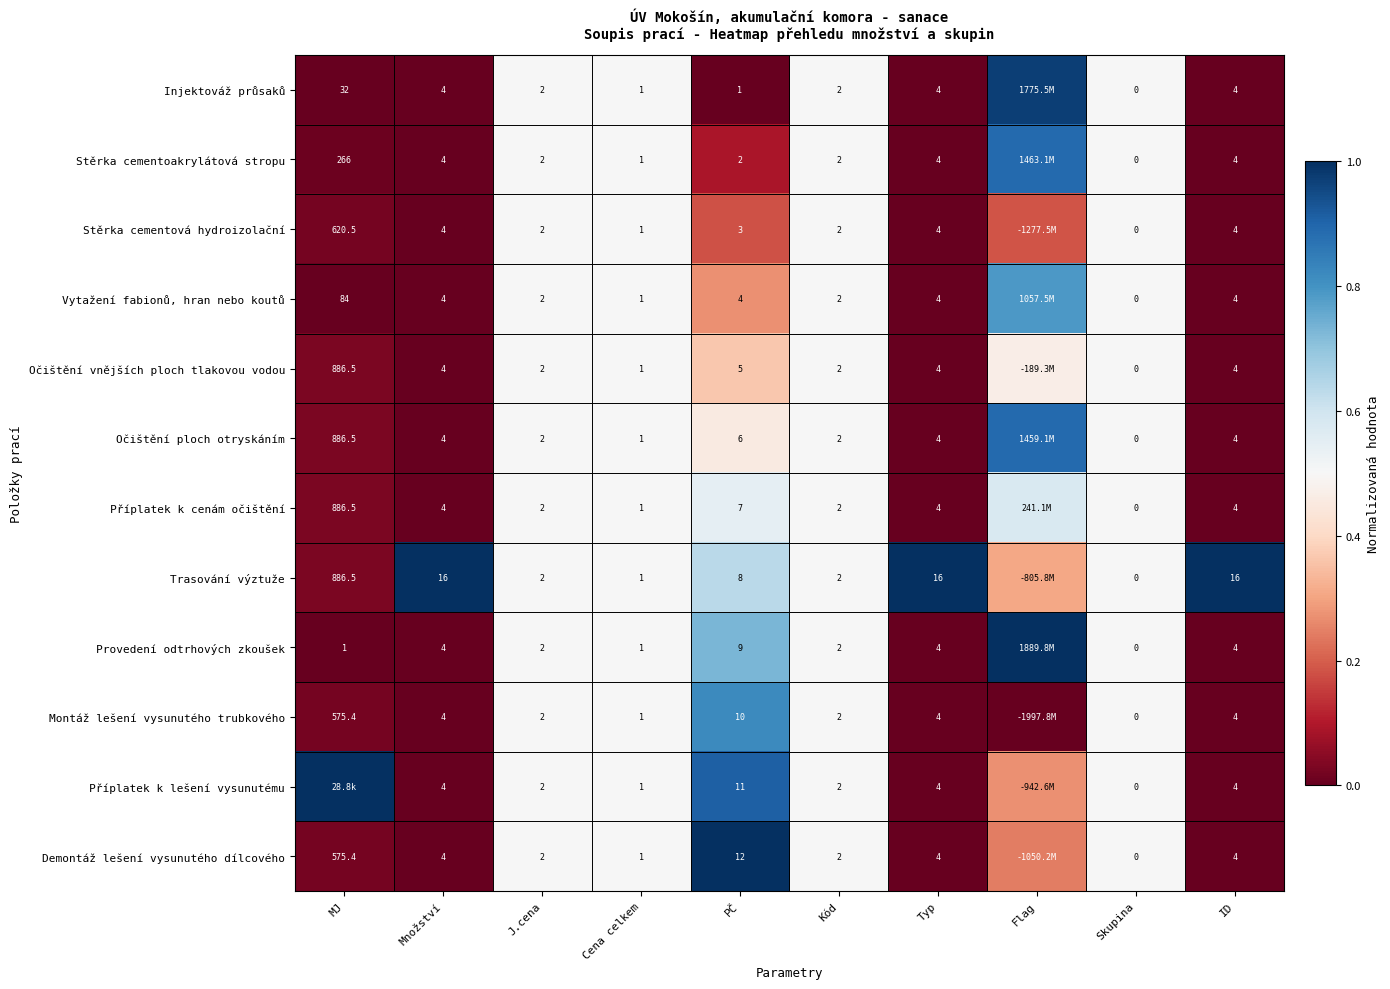

Between PČ and Skupina, which series saw the biggest shift?

Demontáž lešení vysunutého dílcového